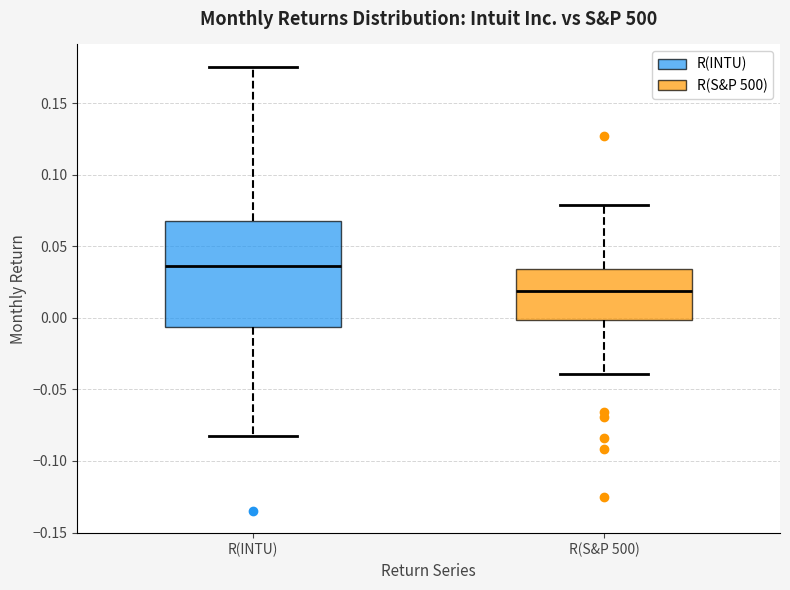

Reading left to right, transcribe this box plot: for each box, give where its median line is, the range the box spans, and where its two whiskers end, as read against the y-axis. The values are not printed on the chart, so give them approximately, as read against the axis.

R(INTU): median 0.035, box -0.005 to 0.065, whiskers -0.080 to 0.175
R(S&P 500): median 0.020, box 0.000 to 0.035, whiskers -0.040 to 0.080